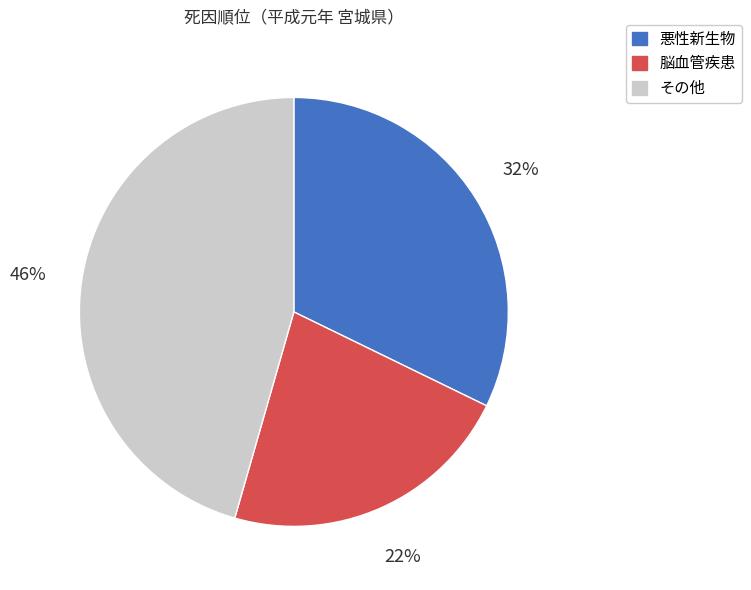

How many slices are in this pie chart?

3